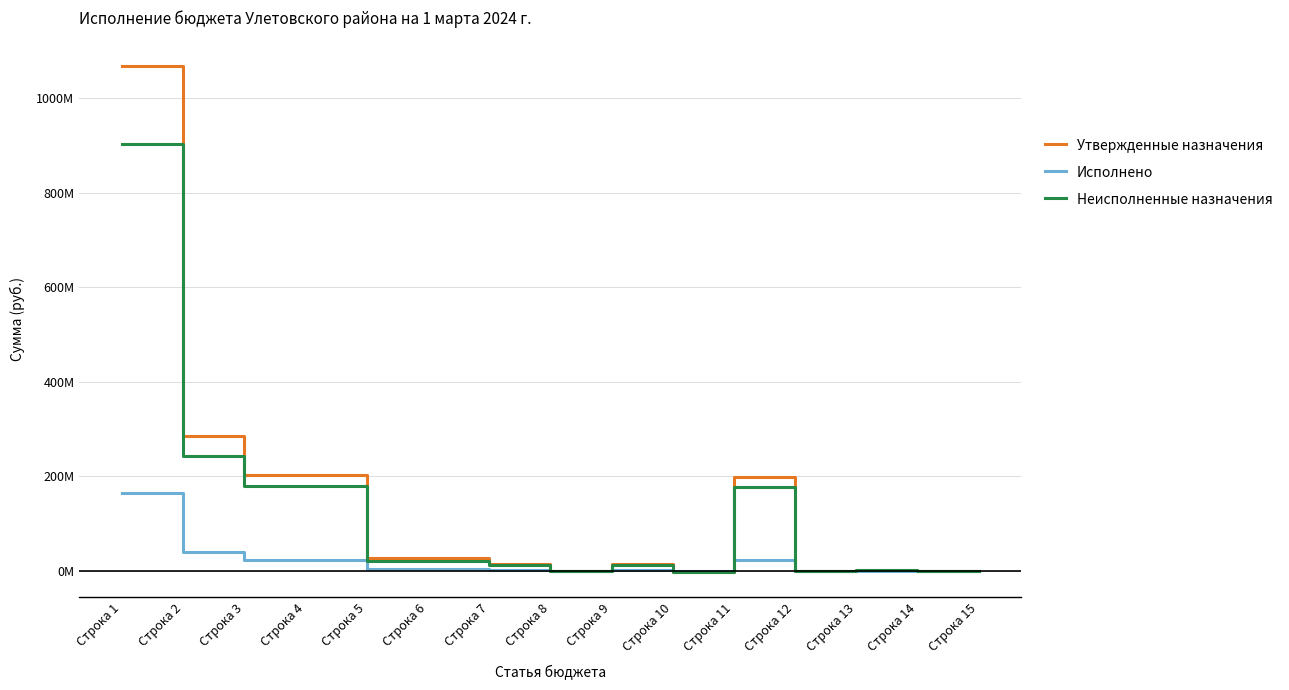

What is the sum of all Неисполненные назначения values?

1752134689.9